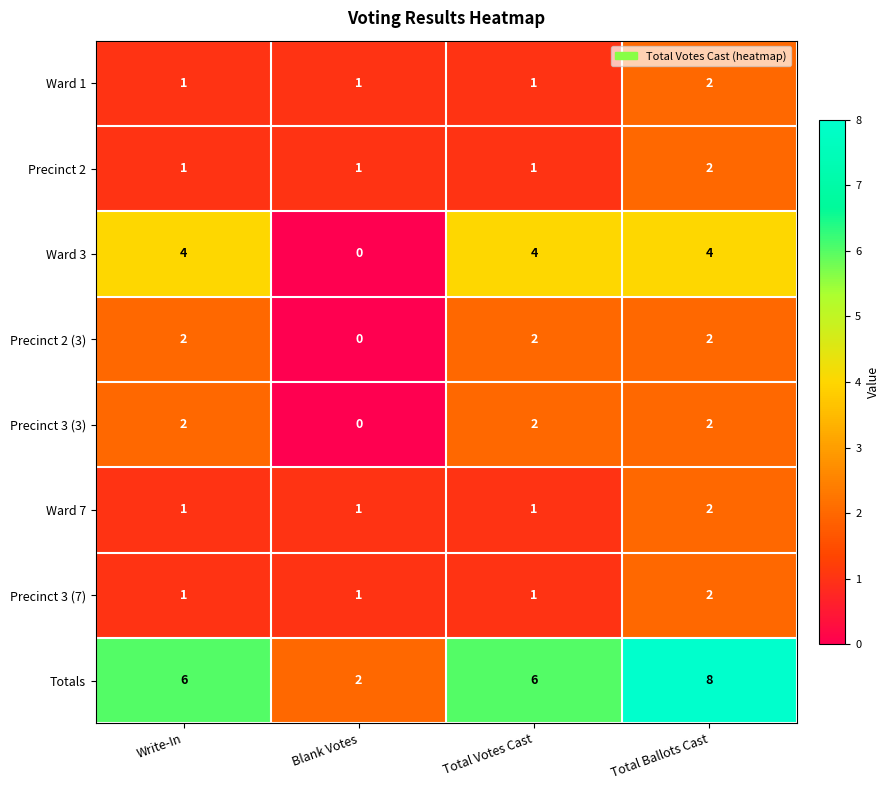

What is the sum of all Precinct 2 values?

5